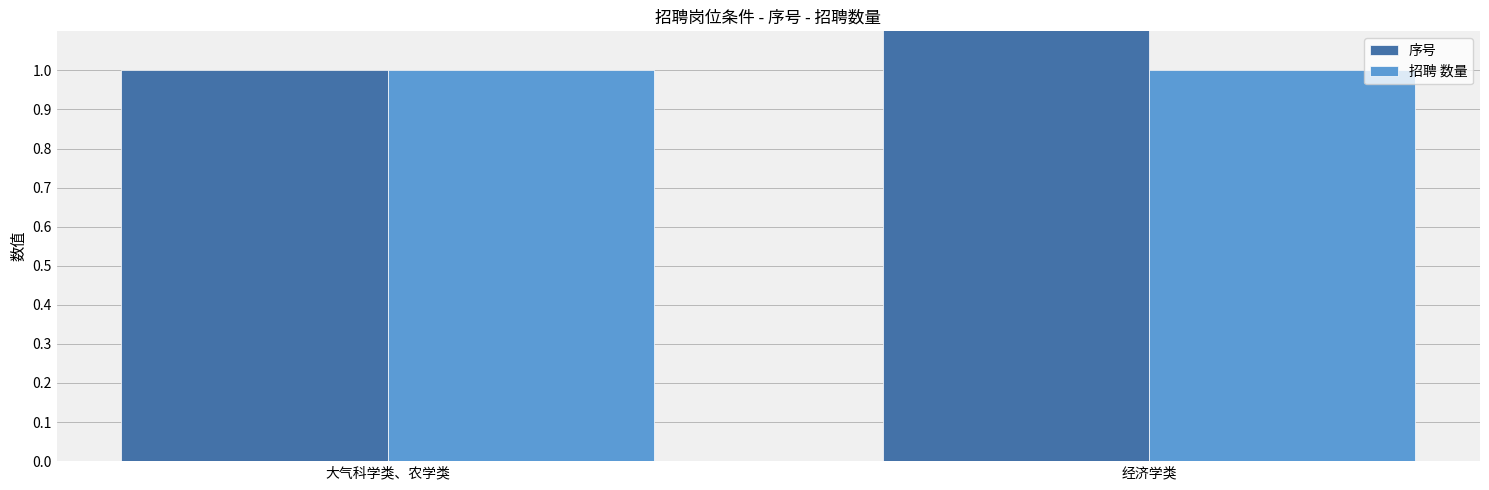

What is the total value across all series at 经济学类?

3